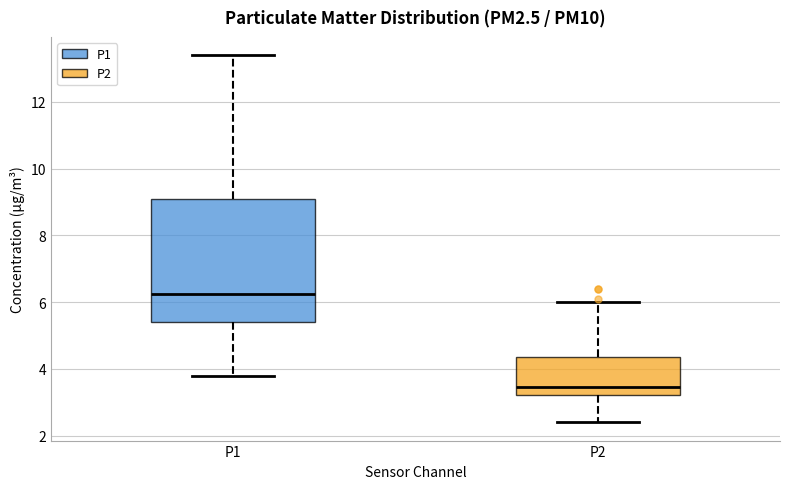

Where does the median line of the box for P1 sit on the y-axis? The values are not printed on the chart, so give them approximately, as read against the axis.

6.2